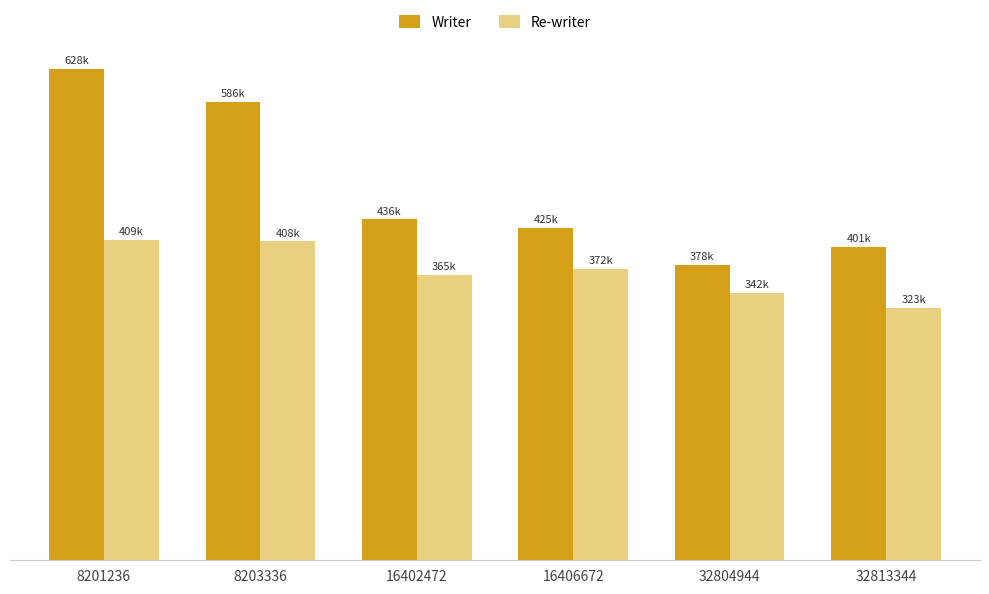

Does the chart contain any negative values?

No